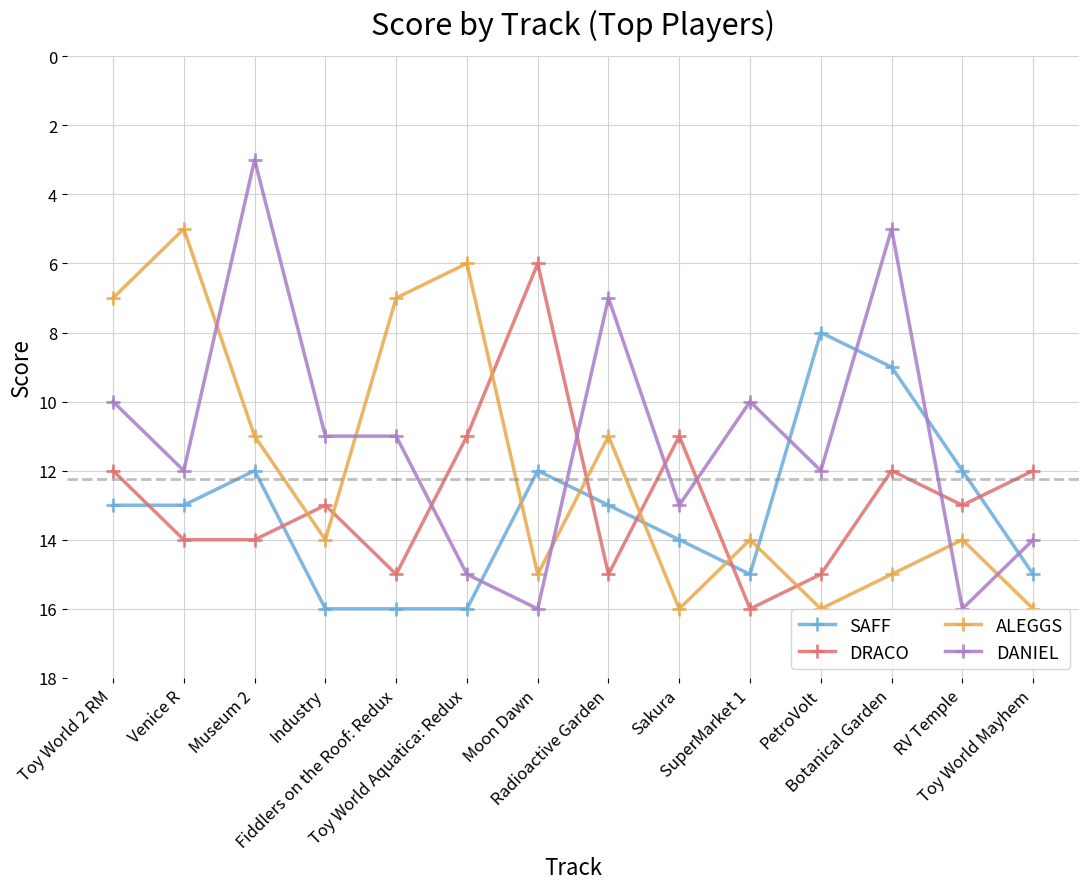

Which series changed the most between Venice R and PetroVolt?

ALEGGS